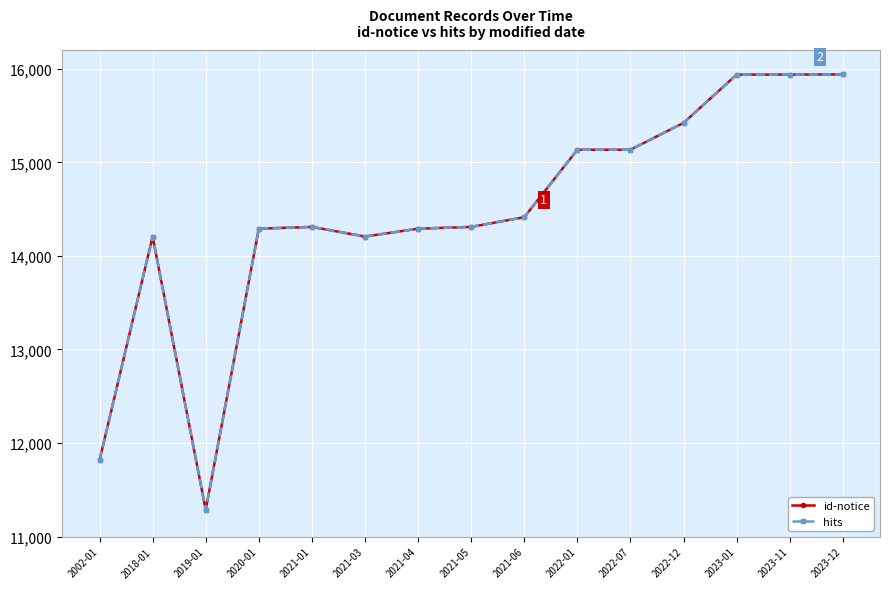

True or false: hits has more than 2 points higher than both neighbors.

False